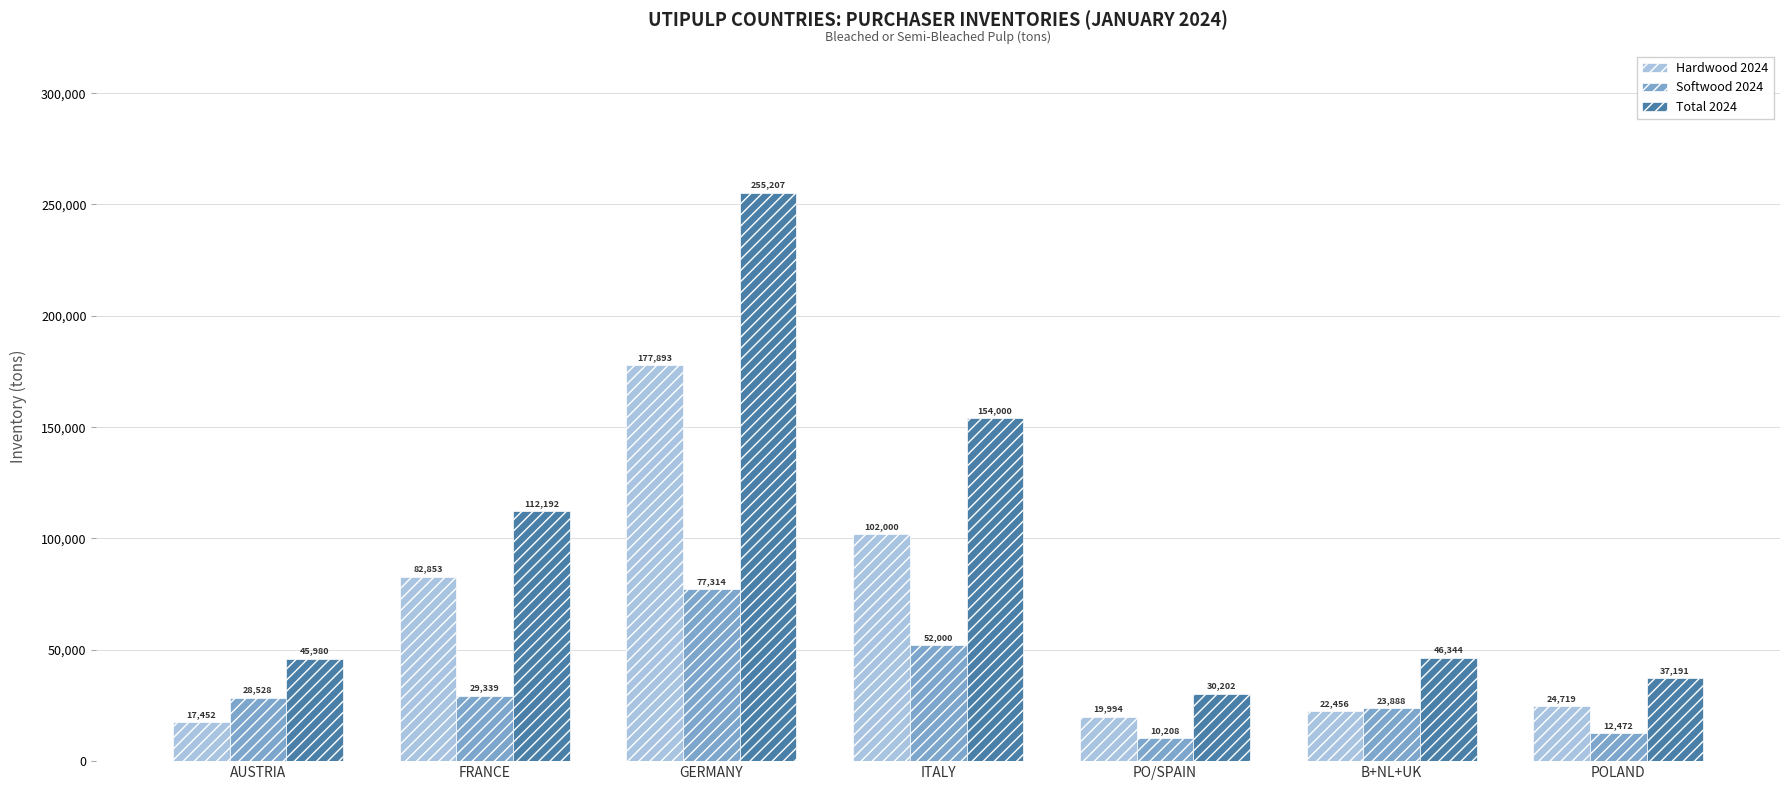

Which category has the highest value across all series?

GERMANY